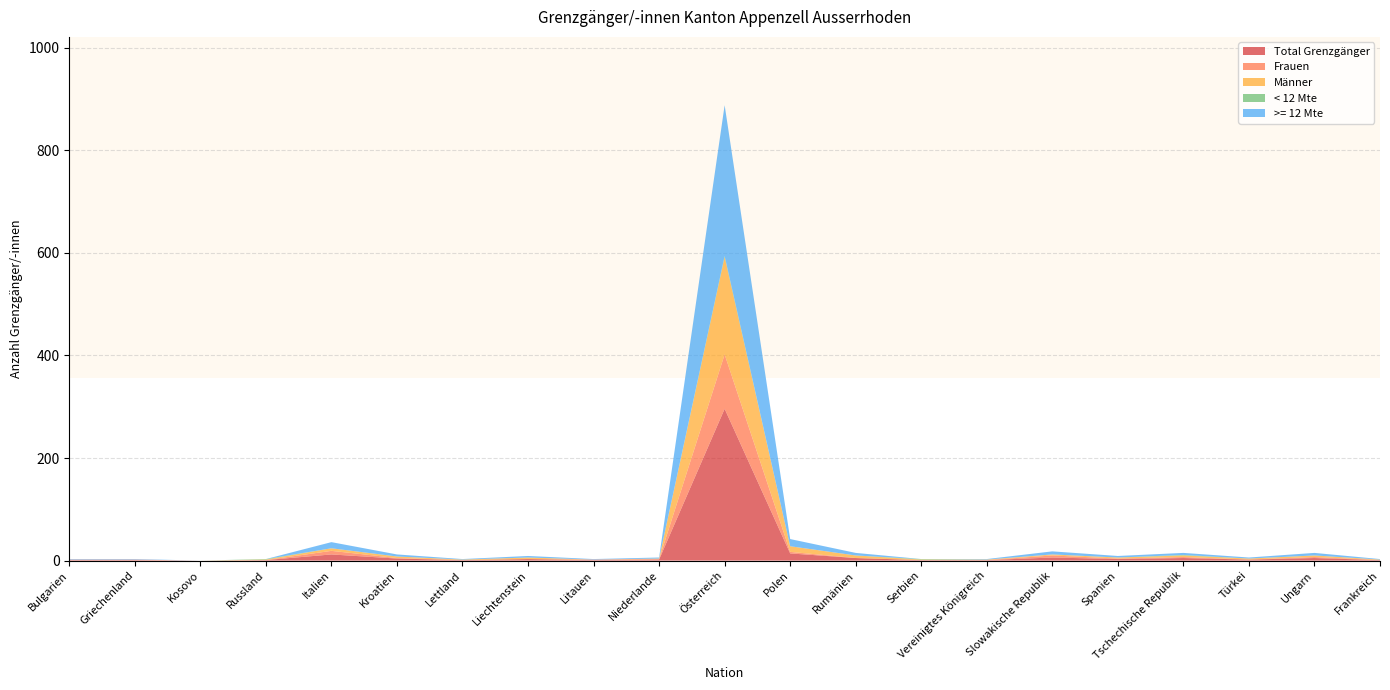

Reading left to right, what are all the values shown in this chart?

Total Grenzgänger: Bulgarien=1	Griechenland=1	Kosovo=0	Russland=1	Italien=12	Kroatien=4	Lettland=1	Liechtenstein=3	Litauen=1	Niederlande=2	Österreich=296	Polen=14	Rumänien=5	Serbien=1	Vereinigtes Königreich=1	Slowakische Republik=6	Spanien=3	Tschechische Republik=5	Türkei=2	Ungarn=5	Frankreich=1
Frauen: Bulgarien=1	Griechenland=1	Kosovo=0	Russland=0	Italien=7	Kroatien=1	Lettland=0	Liechtenstein=0	Litauen=1	Niederlande=1	Österreich=106	Polen=3	Rumänien=0	Serbien=0	Vereinigtes Königreich=0	Slowakische Republik=4	Spanien=1	Tschechische Republik=2	Türkei=0	Ungarn=2	Frankreich=0
Männer: Bulgarien=0	Griechenland=0	Kosovo=0	Russland=1	Italien=5	Kroatien=3	Lettland=1	Liechtenstein=3	Litauen=0	Niederlande=1	Österreich=190	Polen=11	Rumänien=5	Serbien=1	Vereinigtes Königreich=1	Slowakische Republik=2	Spanien=2	Tschechische Republik=3	Türkei=2	Ungarn=3	Frankreich=1
< 12 Mte: Bulgarien=0	Griechenland=0	Kosovo=0	Russland=1	Italien=0	Kroatien=0	Lettland=0	Liechtenstein=0	Litauen=0	Niederlande=0	Österreich=2	Polen=0	Rumänien=0	Serbien=1	Vereinigtes Königreich=0	Slowakische Republik=0	Spanien=0	Tschechische Republik=1	Türkei=0	Ungarn=0	Frankreich=0
>= 12 Mte: Bulgarien=1	Griechenland=1	Kosovo=0	Russland=0	Italien=12	Kroatien=4	Lettland=1	Liechtenstein=3	Litauen=1	Niederlande=2	Österreich=294	Polen=14	Rumänien=5	Serbien=0	Vereinigtes Königreich=1	Slowakische Republik=6	Spanien=3	Tschechische Republik=4	Türkei=2	Ungarn=5	Frankreich=1